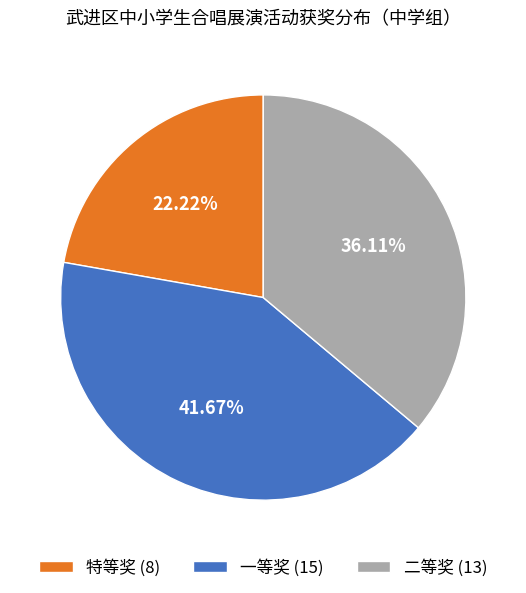

True or false: 一等奖 accounts for 53% of the total.

False